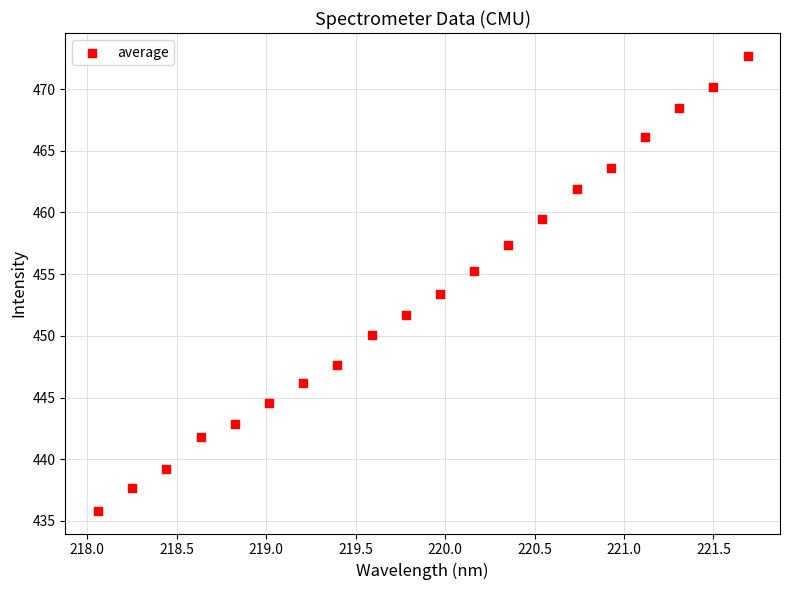

What is the range of Y values (max minus min)?

36.9